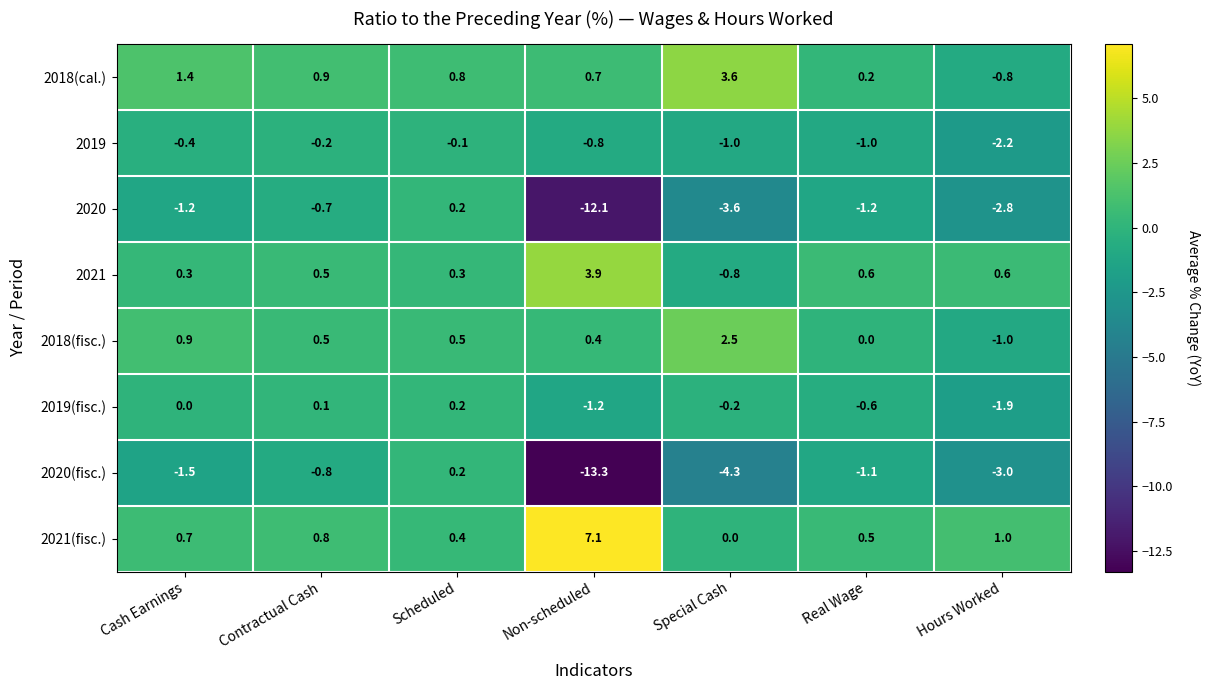

The value of 2019(fisc.) at Real Wage is -0.1. True or false?

False